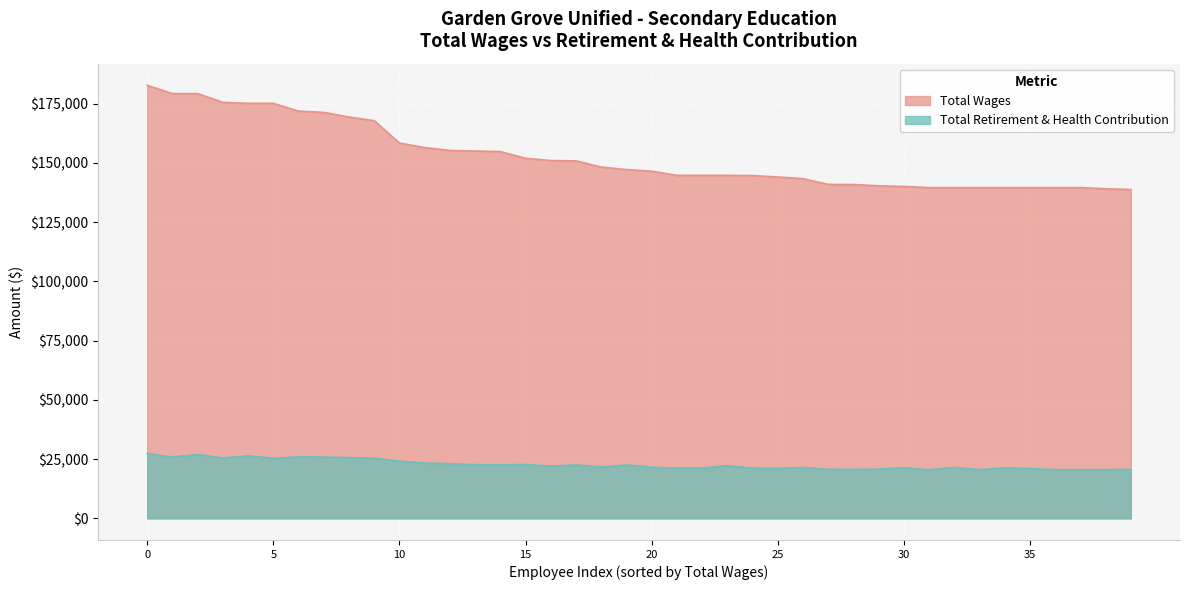

Is it true that Total Retirement & Health Contribution equals 20494 at 36?

True